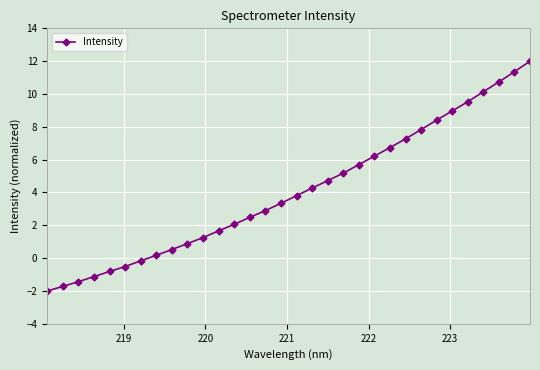

What is the value of the 27th point from the left?

9.0